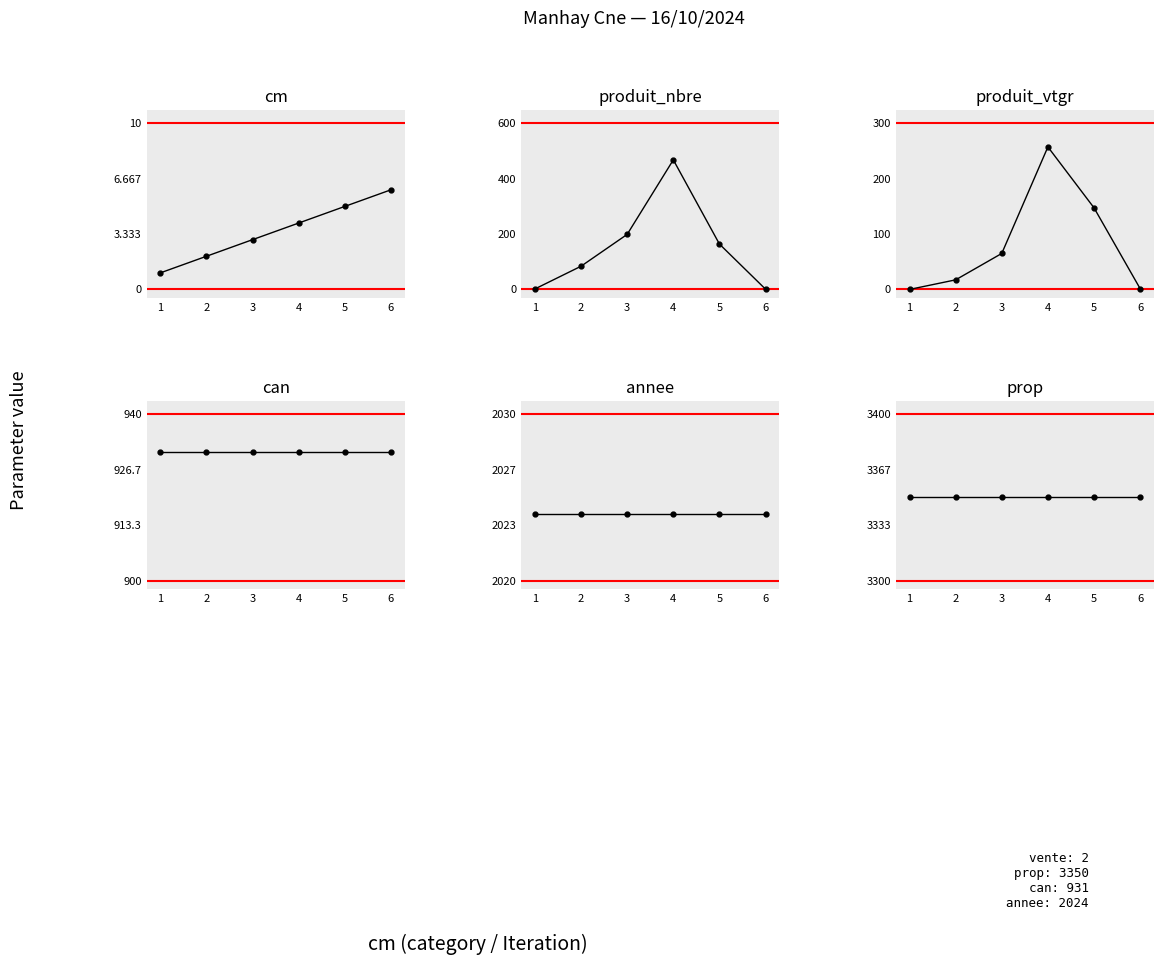

How many values in the produit_vtgr series are below 65?

3